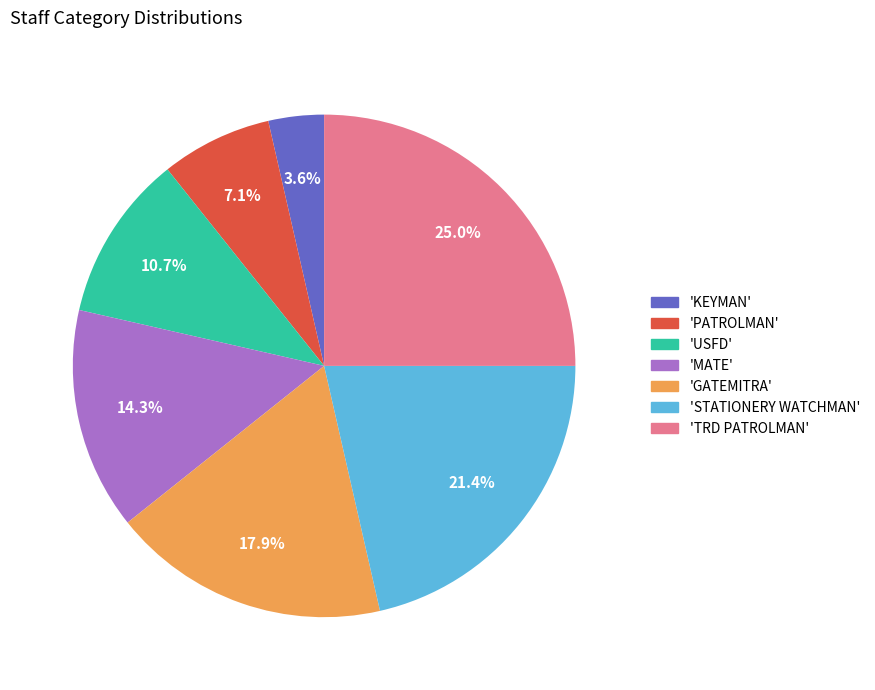

Does any single category account for the majority?

No